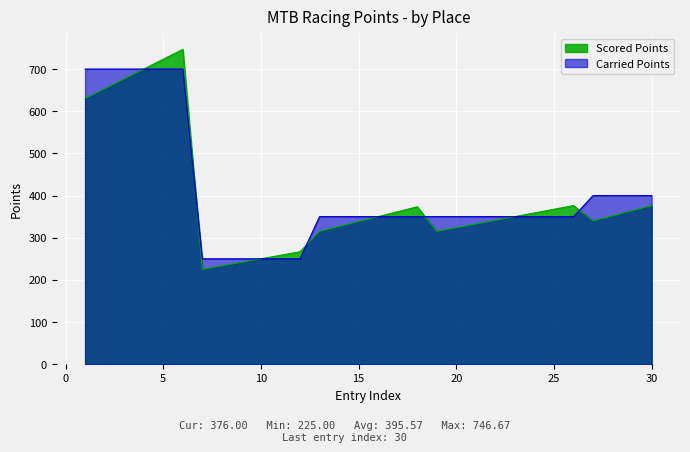

At which category does Scored Points reach its first local peak?

6